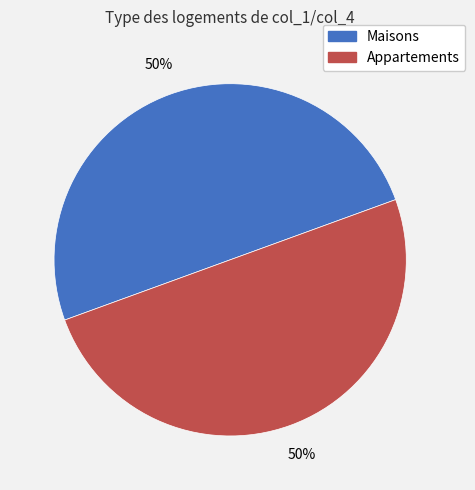

To the nearest percent, what is the average slice percentage?

50%